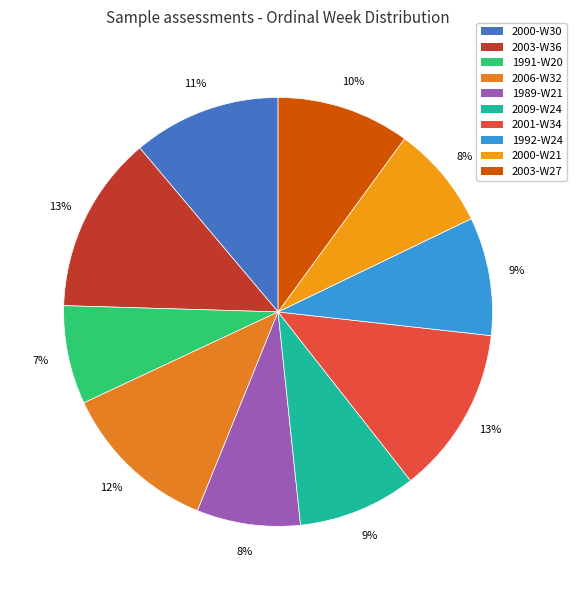

To the nearest percent, what is the combined percentage of 2009-W24 and 2001-W34?

22%